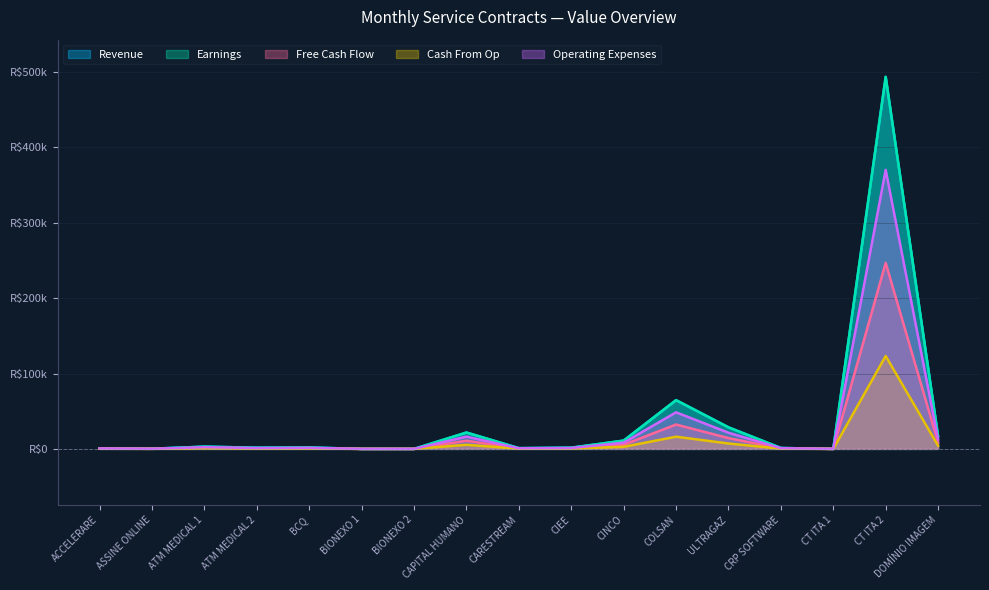

The Free Cash Flow series shows 510 at ACCELERARE. True or false?

False